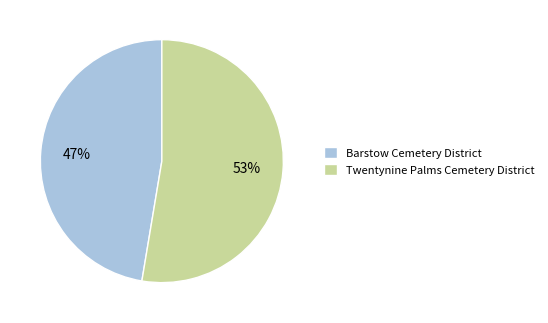

To the nearest percent, what portion does Twentynine Palms Cemetery District represent?

53%